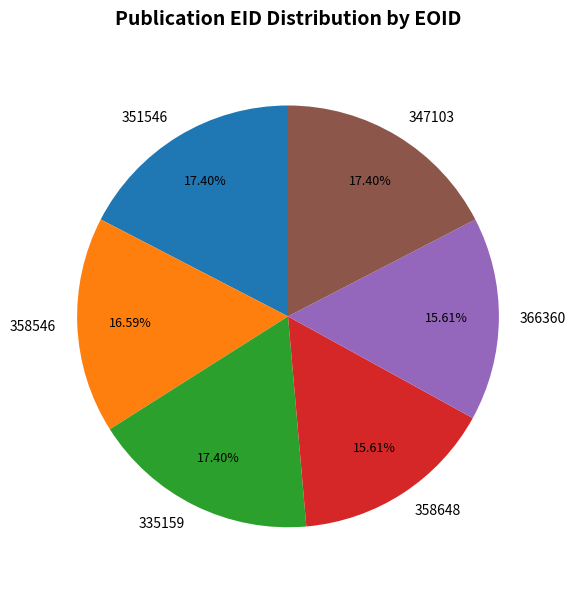

Which has a higher value, 335159 or 366360?

335159